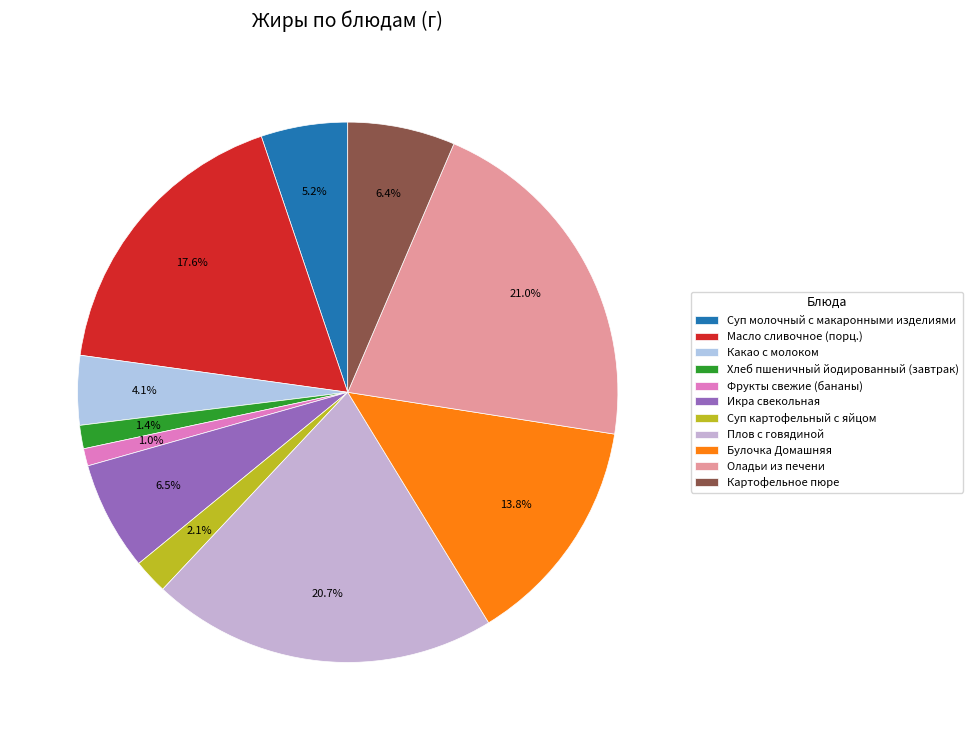

Count the number of slices in the pie.

11